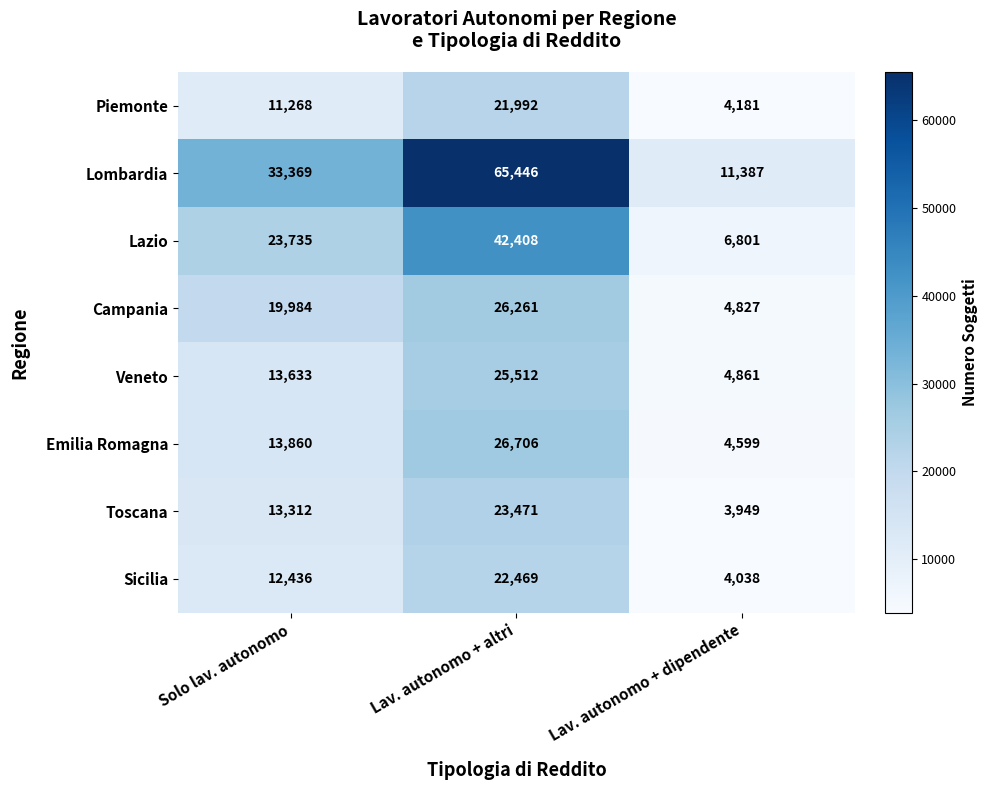

Reading left to right, transcribe all the data shown in this chart.

Piemonte: Solo lav. autonomo=11268	Lav. autonomo + altri=21992	Lav. autonomo + dipendente=4181
Lombardia: Solo lav. autonomo=33369	Lav. autonomo + altri=65446	Lav. autonomo + dipendente=11387
Lazio: Solo lav. autonomo=23735	Lav. autonomo + altri=42408	Lav. autonomo + dipendente=6801
Campania: Solo lav. autonomo=19984	Lav. autonomo + altri=26261	Lav. autonomo + dipendente=4827
Veneto: Solo lav. autonomo=13633	Lav. autonomo + altri=25512	Lav. autonomo + dipendente=4861
Emilia Romagna: Solo lav. autonomo=13860	Lav. autonomo + altri=26706	Lav. autonomo + dipendente=4599
Toscana: Solo lav. autonomo=13312	Lav. autonomo + altri=23471	Lav. autonomo + dipendente=3949
Sicilia: Solo lav. autonomo=12436	Lav. autonomo + altri=22469	Lav. autonomo + dipendente=4038